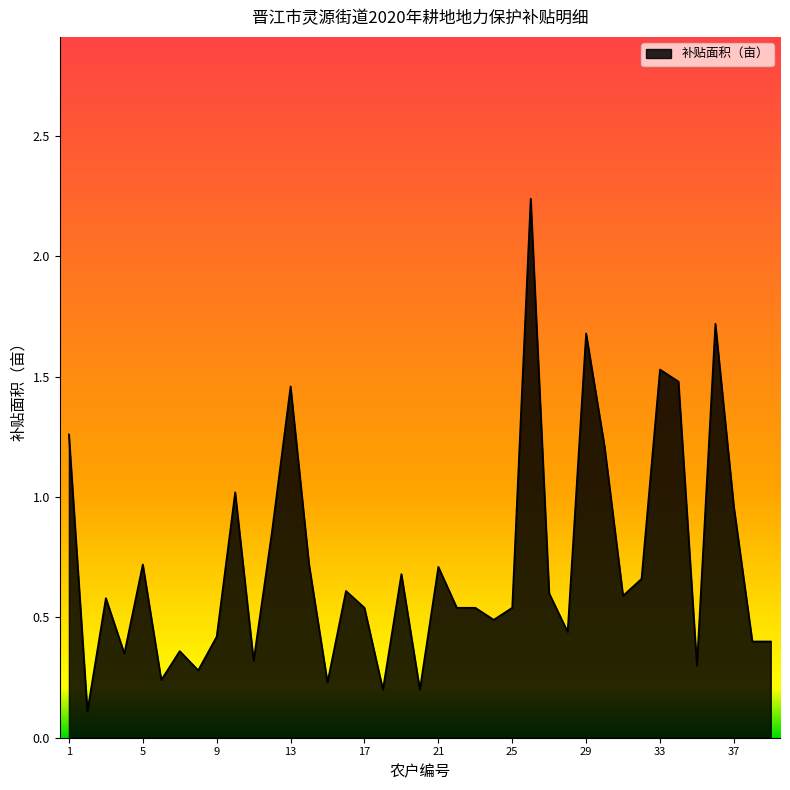

What is the greatest value displayed?

2.2